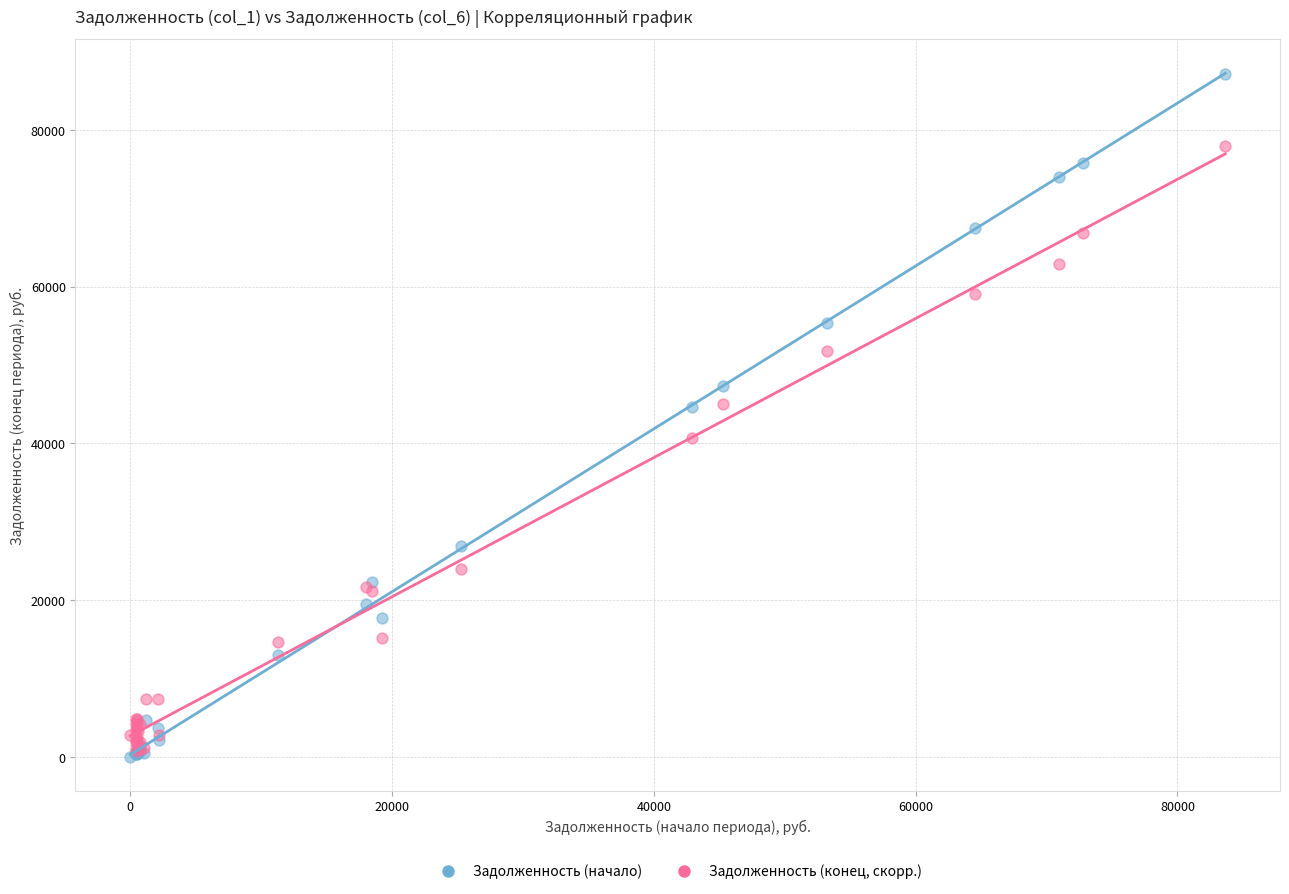

In the Задолженность (конец, скорр.) series, what Y value is closest to 39379?

40631.3